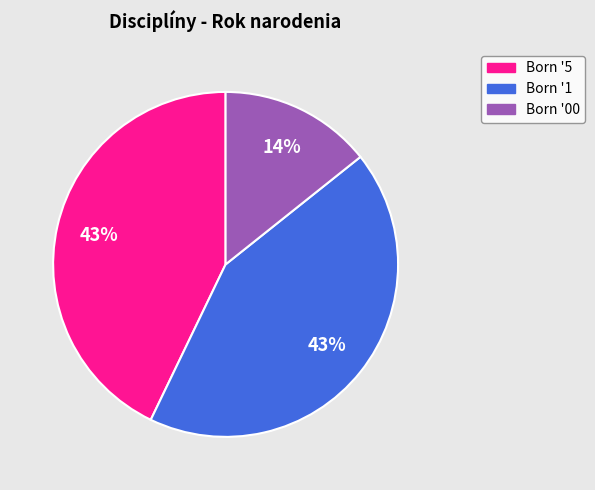

How many slices are in this pie chart?

3